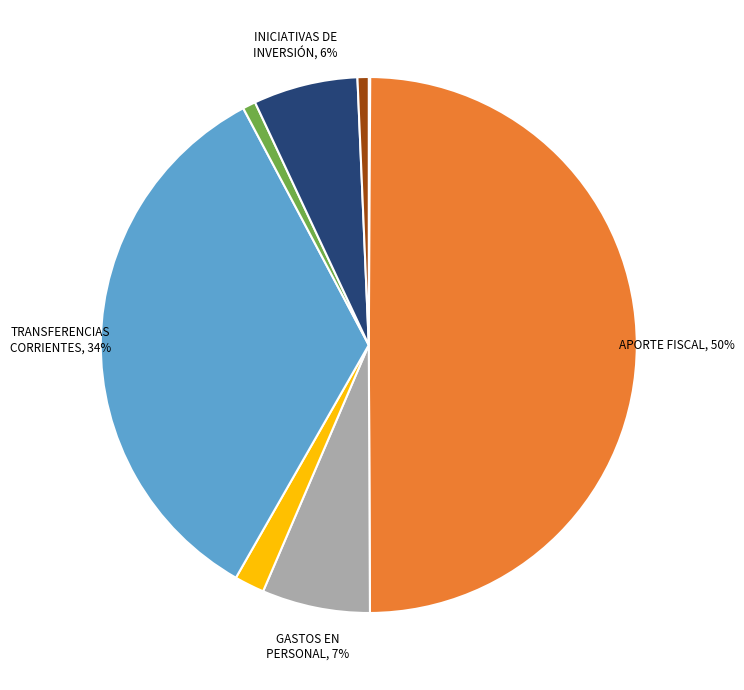

To the nearest percent, what is the difference between the largest and smallest slice percentages?

50%